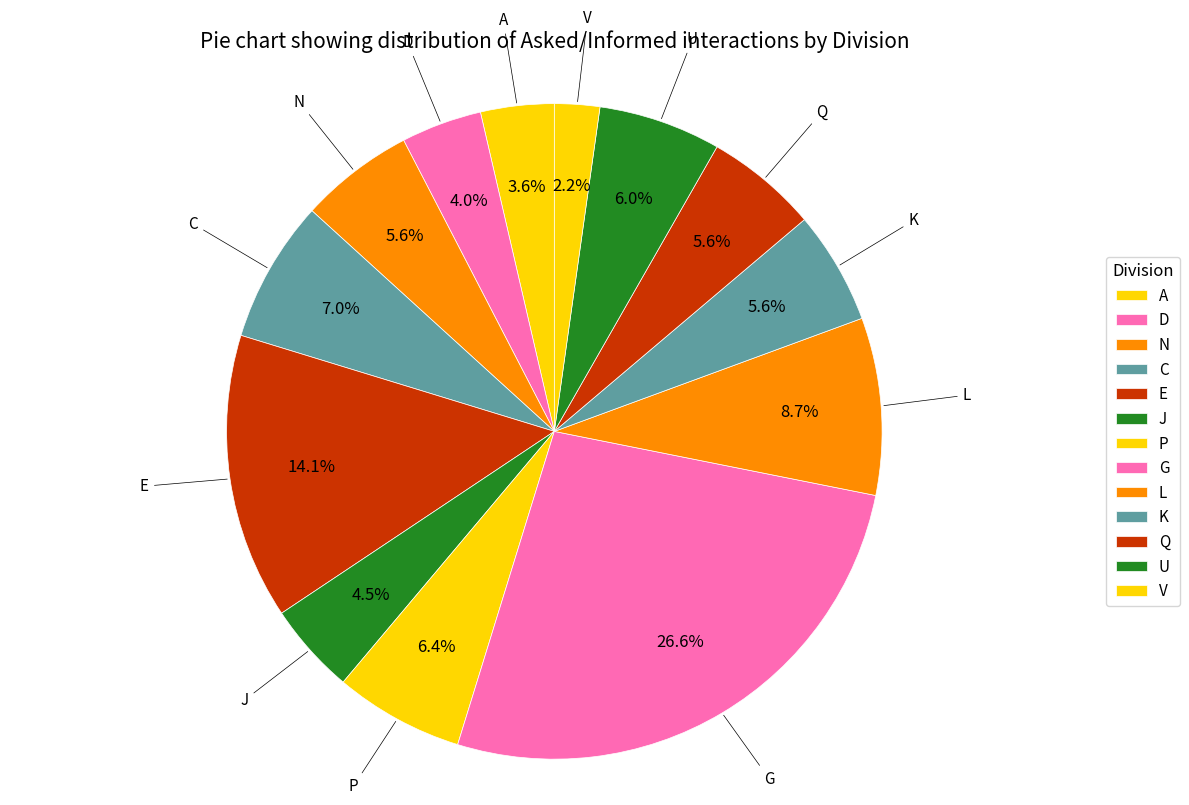

How many segments does this pie chart have?

13